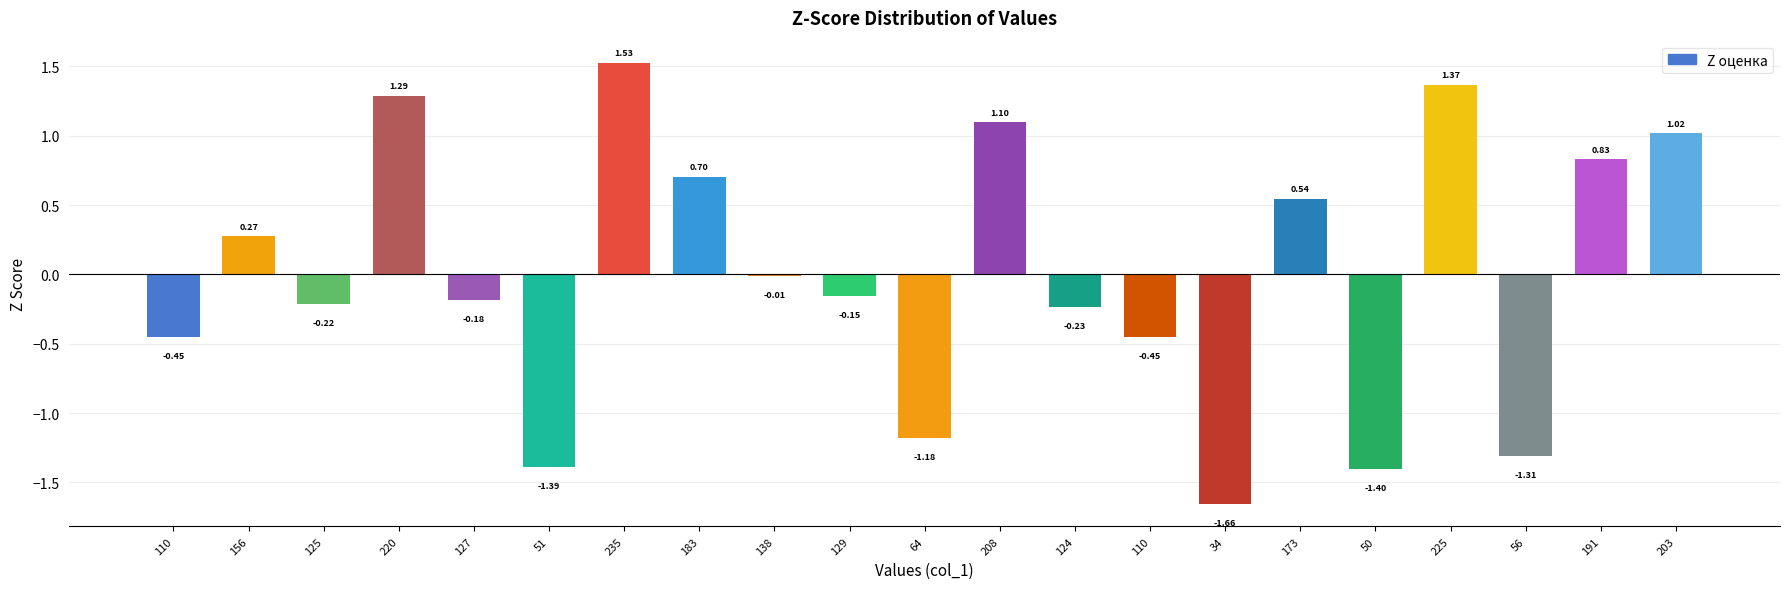

Reading right to left, what are all the values shown in this chart?

1.0	0.8	-1.3	1.4	-1.4	0.5	-1.7	-0.5	-0.2	1.1	-1.2	-0.2	-0.0	0.7	1.5	-1.4	-0.2	1.3	-0.2	0.3	-0.5